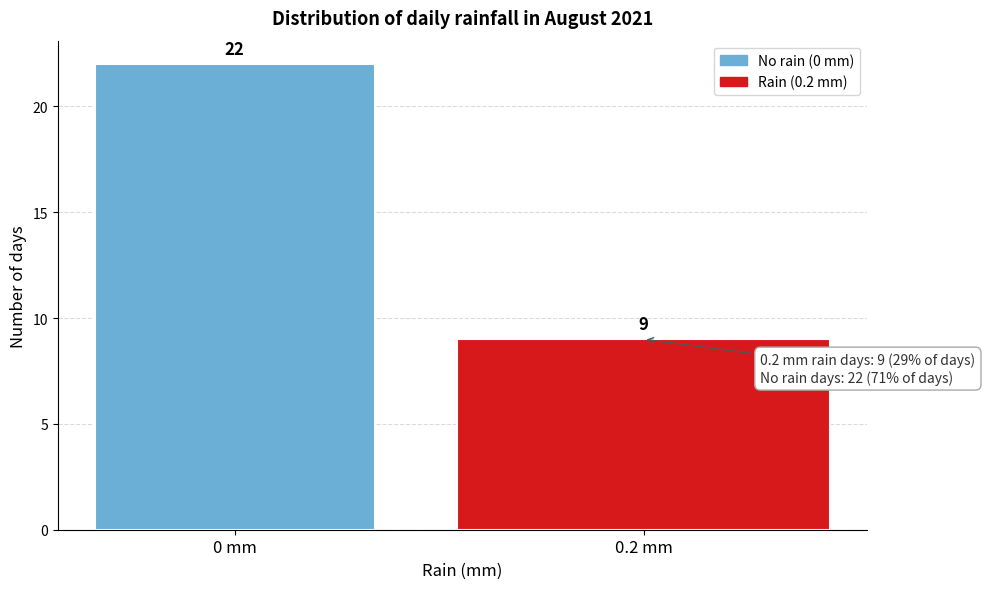

Reading right to left, extract all data points from this chart.

0.2 mm=9	0 mm=22